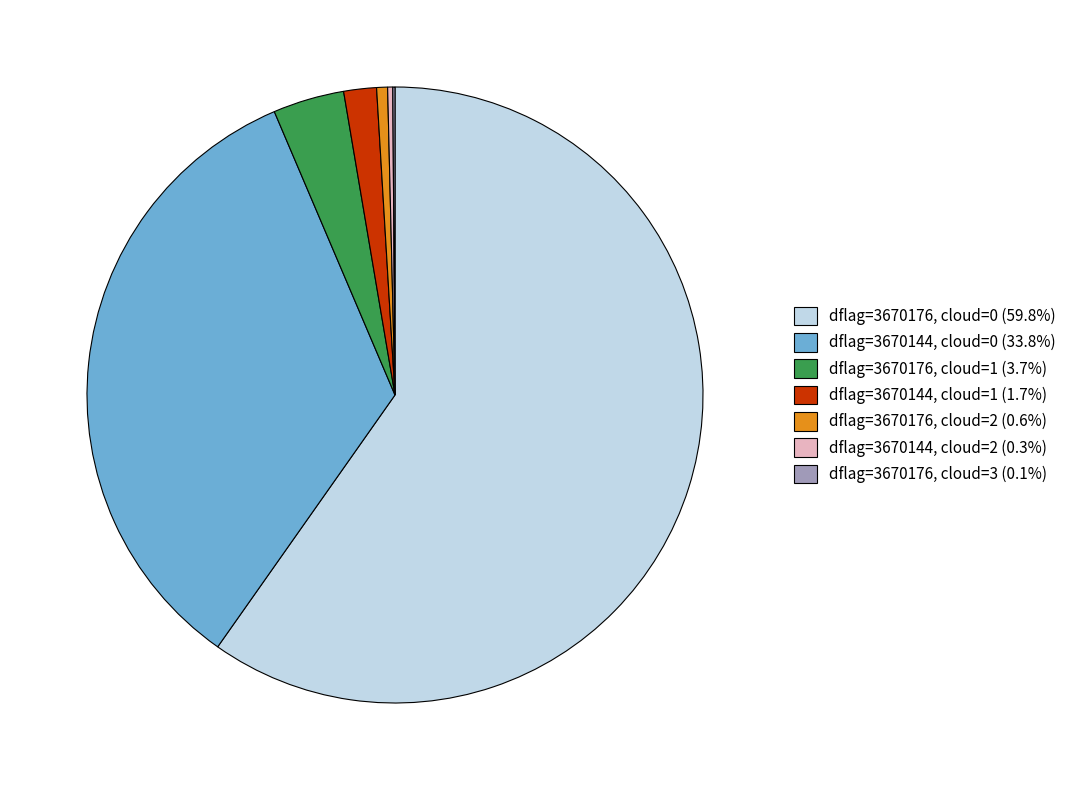

Is there any slice that represents more than half of the pie?

Yes